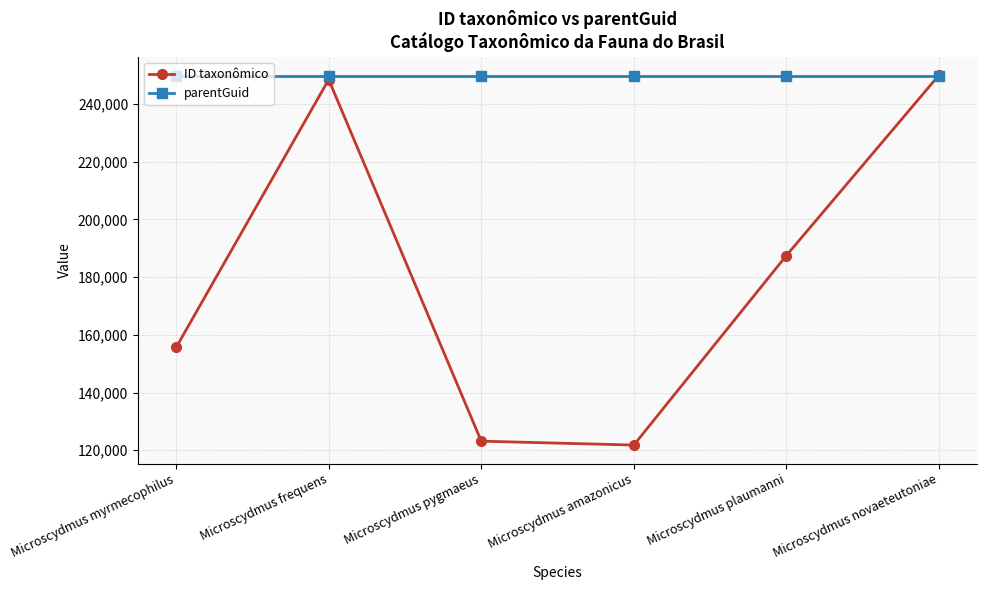

How many times do ID taxonômico and parentGuid cross each other?

1